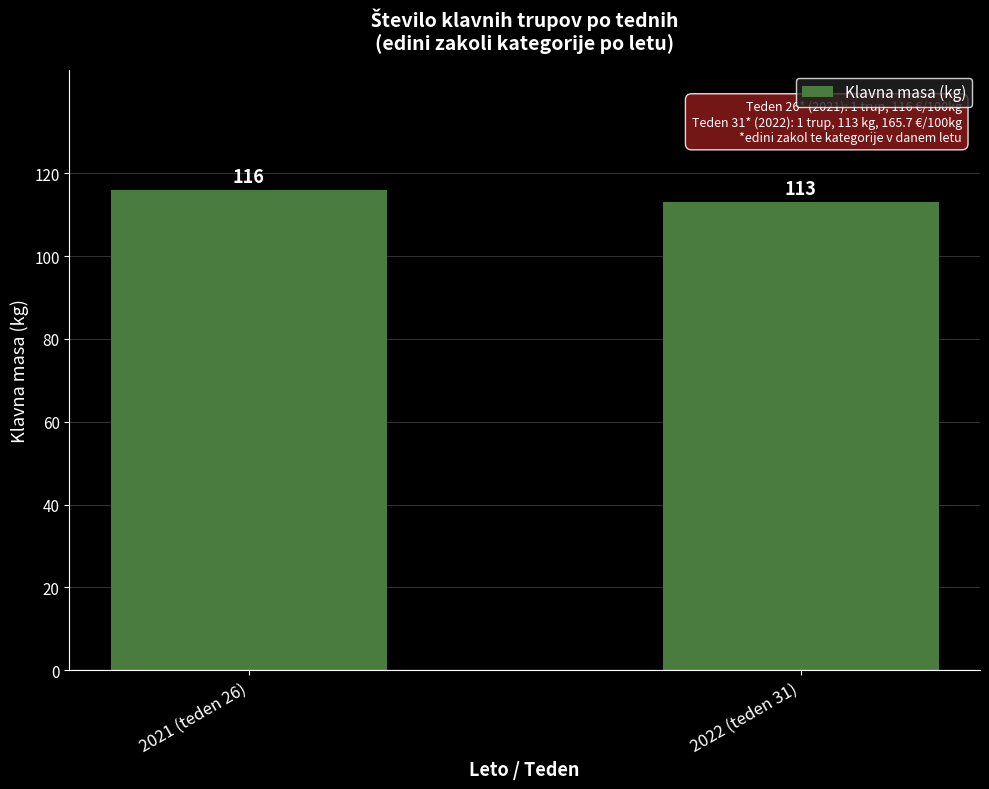

Read the value at 2022 (teden 31).

113